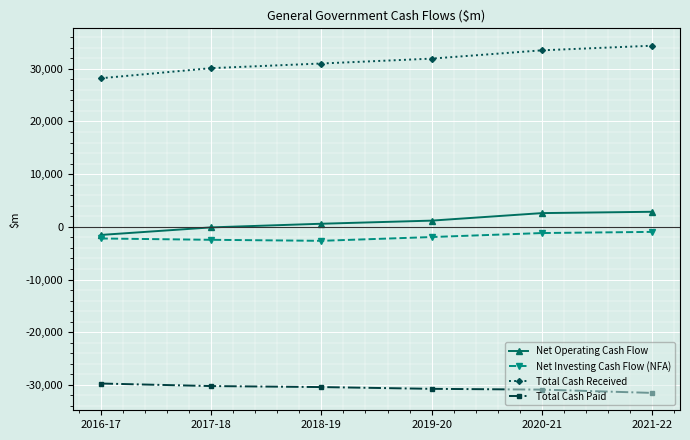

True or false: Net Investing Cash Flow (NFA) and Total Cash Paid intersect in this chart.

False